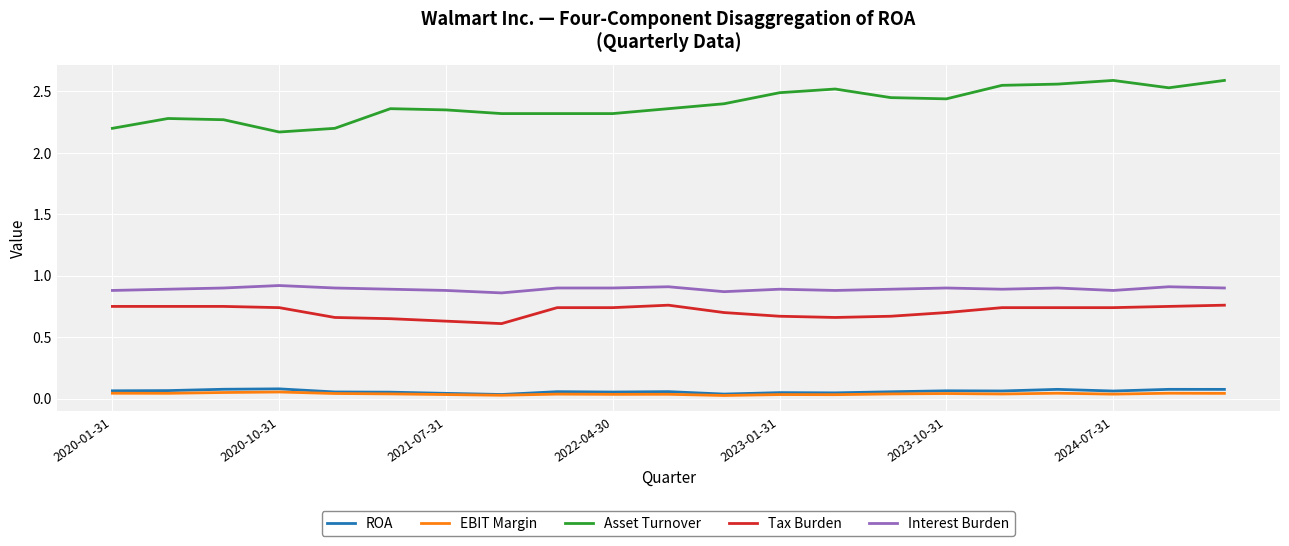

True or false: Interest Burden and Tax Burden intersect in this chart.

False